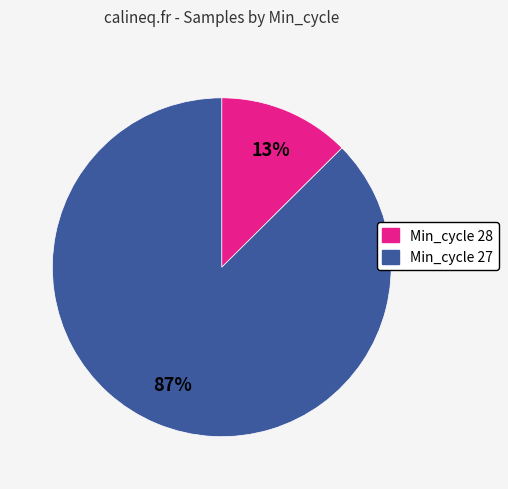

To the nearest percent, what is the average slice percentage?

50%